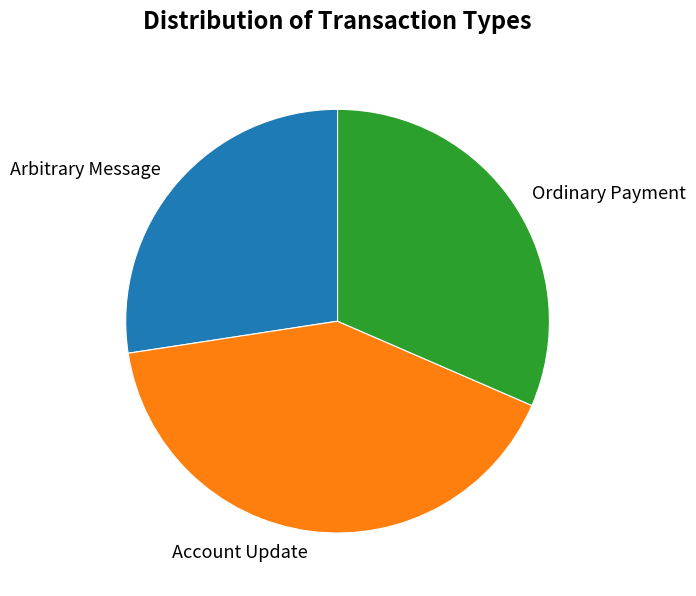

Combined, do Arbitrary Message and Ordinary Payment account for over 50%?

Yes